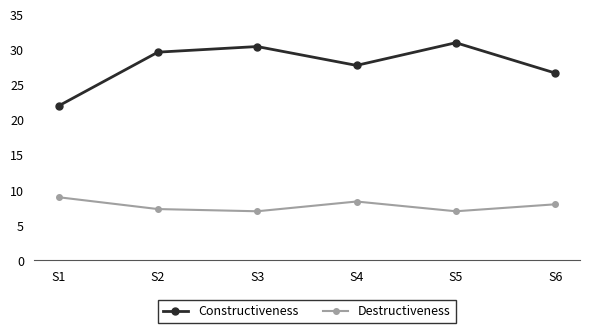

Rank the series by their maximum value, from highest to lowest.

Constructiveness, Destructiveness